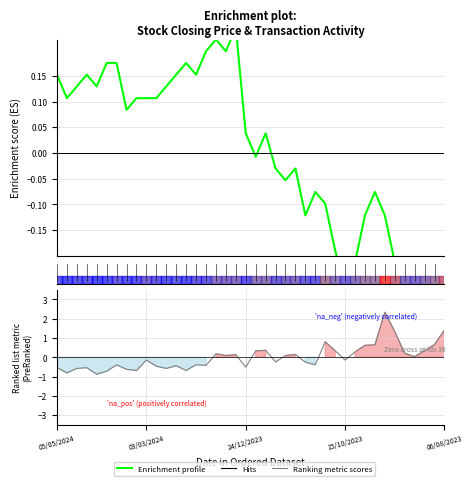

How many negative values does the Ranking metric scores series have?

21